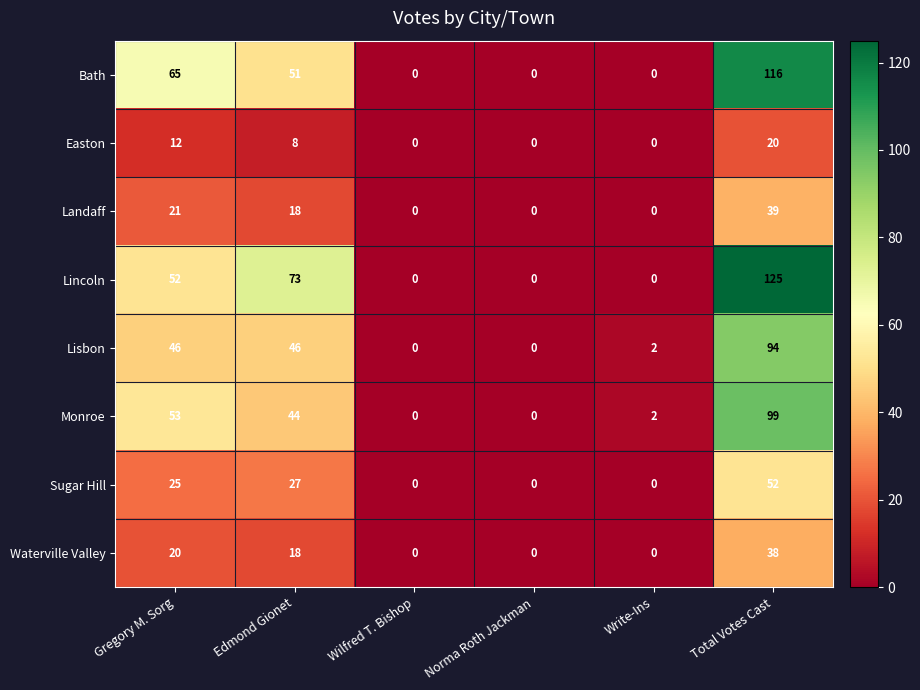

What is the sum of all Lisbon values?

188